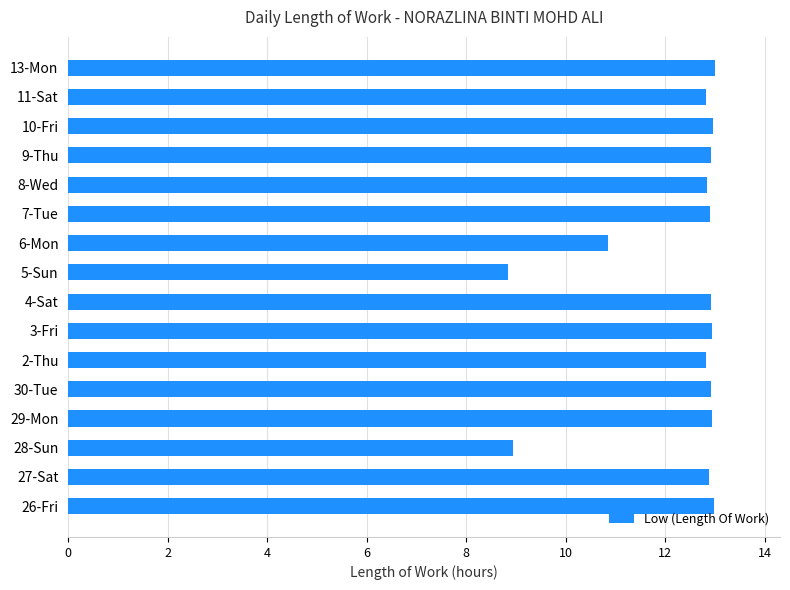

What is the maximum value shown in the chart?

13.0